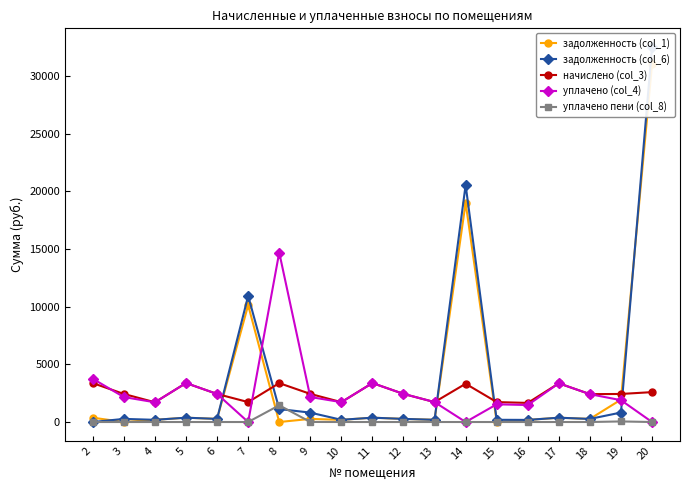

At 18, list the series in order from smallest to largest.

уплачено пени (col_8), задолженность (col_1), задолженность (col_6), начислено (col_3), уплачено (col_4)